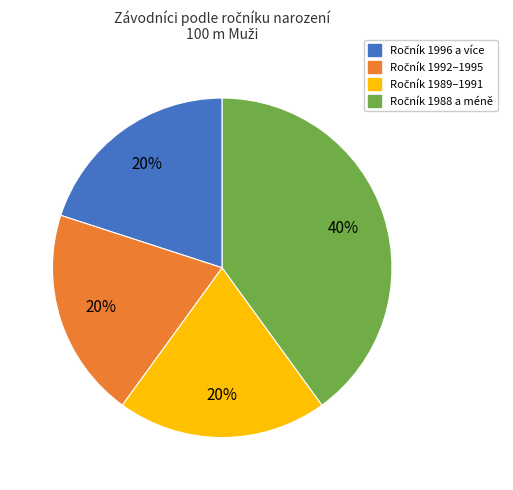

Is there a majority slice in this chart?

No